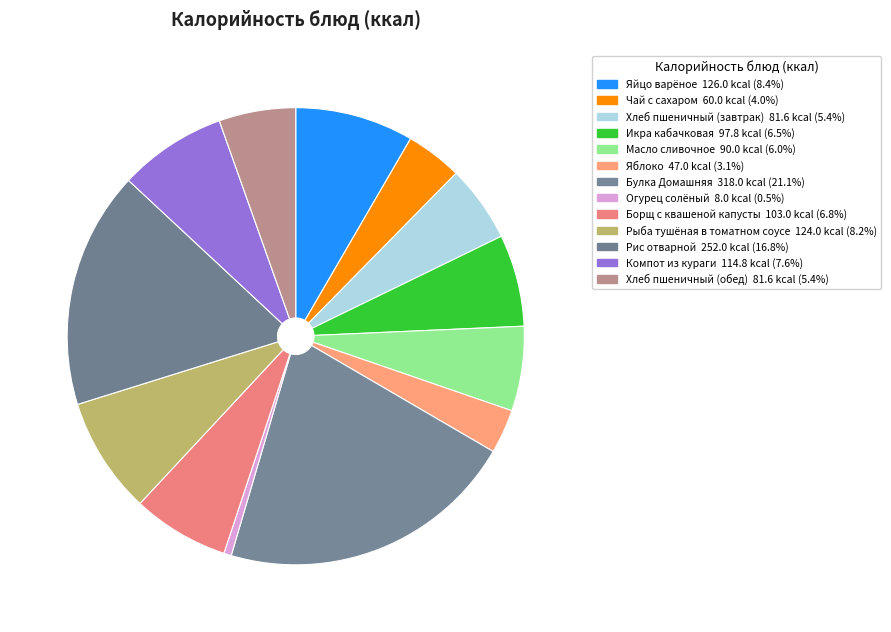

What is the largest slice in the pie chart?

Булка Домашняя